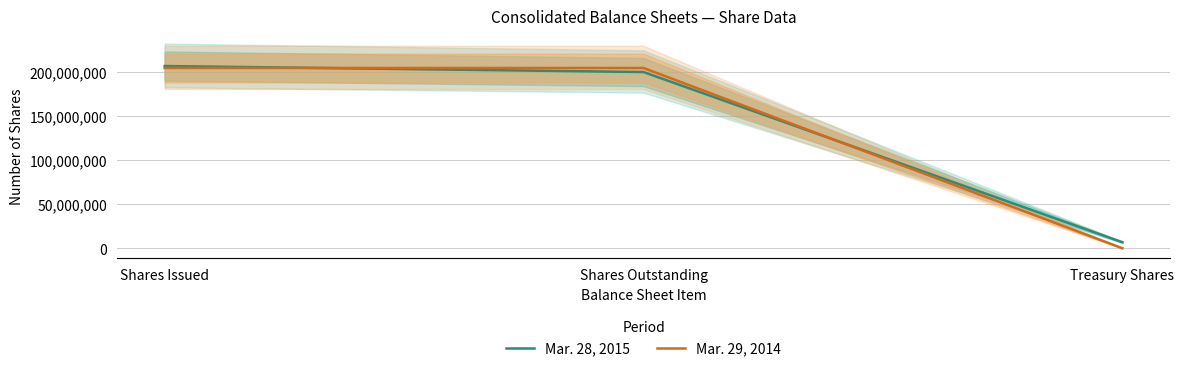

Between Shares Outstanding and Treasury Shares, which series saw the biggest shift?

Mar. 29, 2014